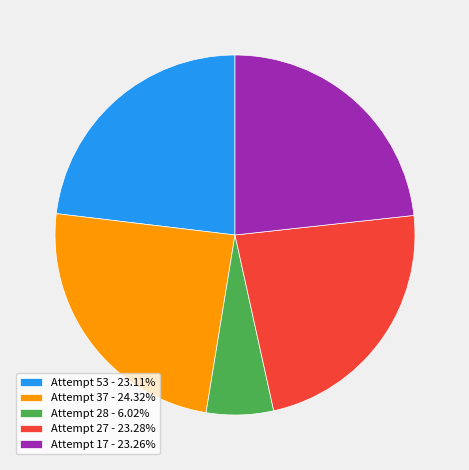

Which category has the smallest portion of the pie?

Attempt 28